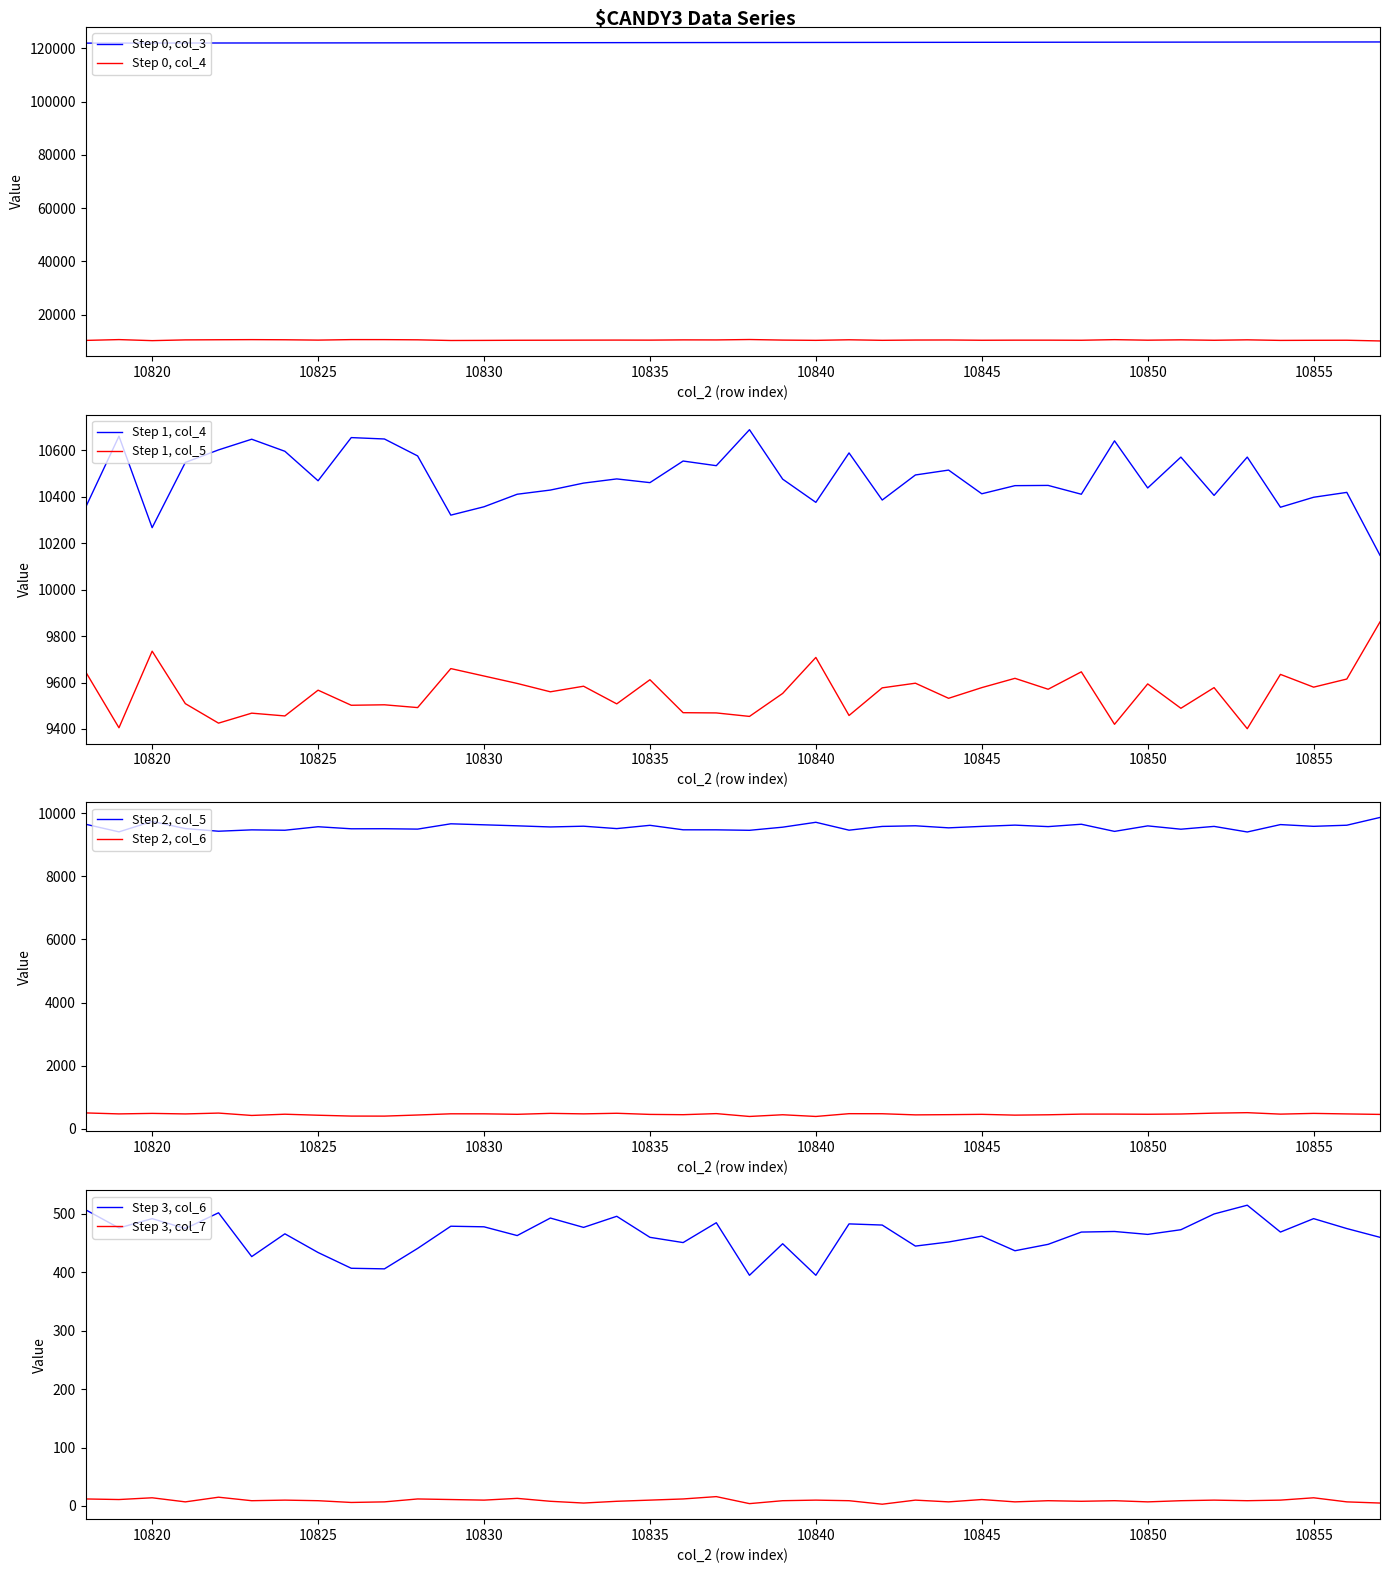

List the labels in order of col_6 value, smallest first.

10838, 10840, 10827, 10826, 10823, 10825, 10846, 10828, 10843, 10847, 10839, 10836, 10844, 10835, 10857, 10845, 10831, 10850, 10824, 10848, 10854, 10849, 10851, 10821, 10856, 10819, 10833, 10830, 10829, 10842, 10841, 10837, 10820, 10855, 10832, 10834, 10852, 10822, 10818, 10853